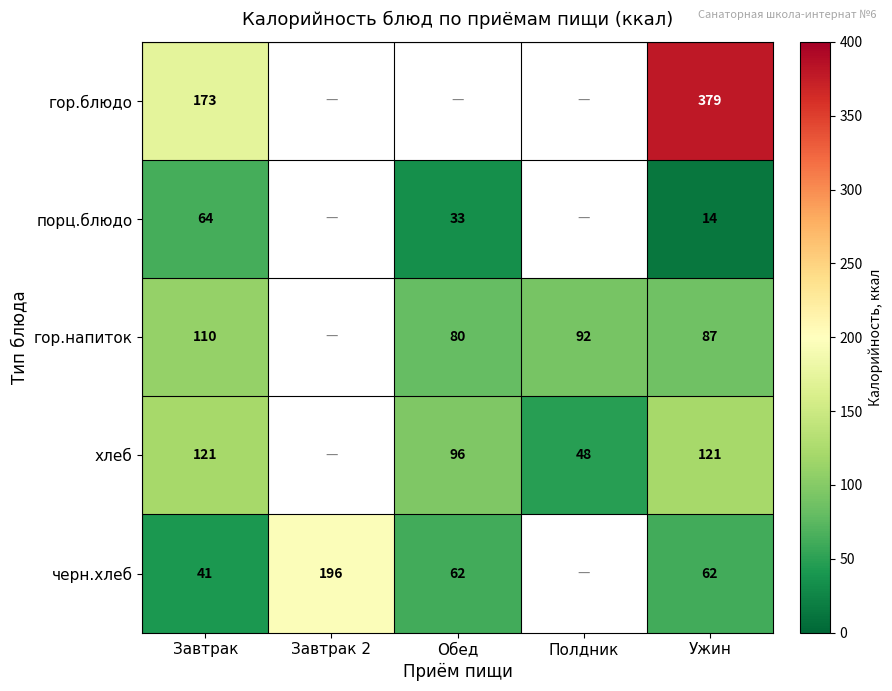

Is it true that гор.напиток equals 80 at Обед?

True